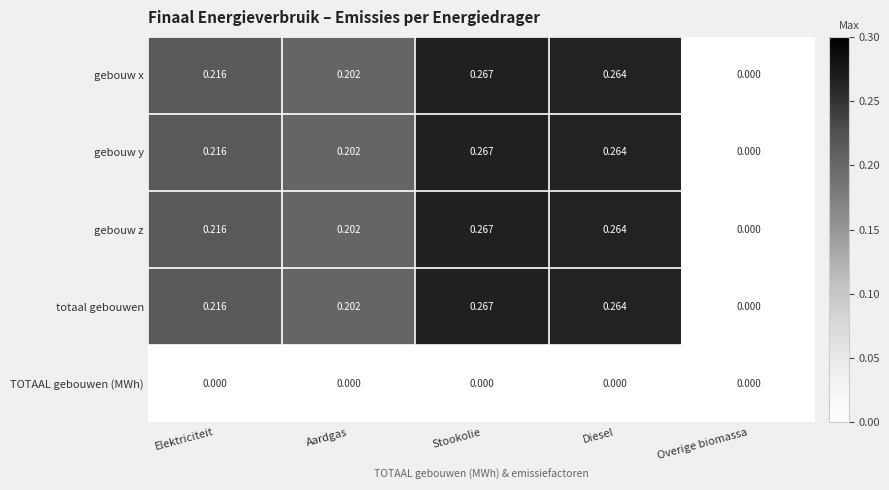

At which label is totaal gebouwen closest to 0?

Overige biomassa